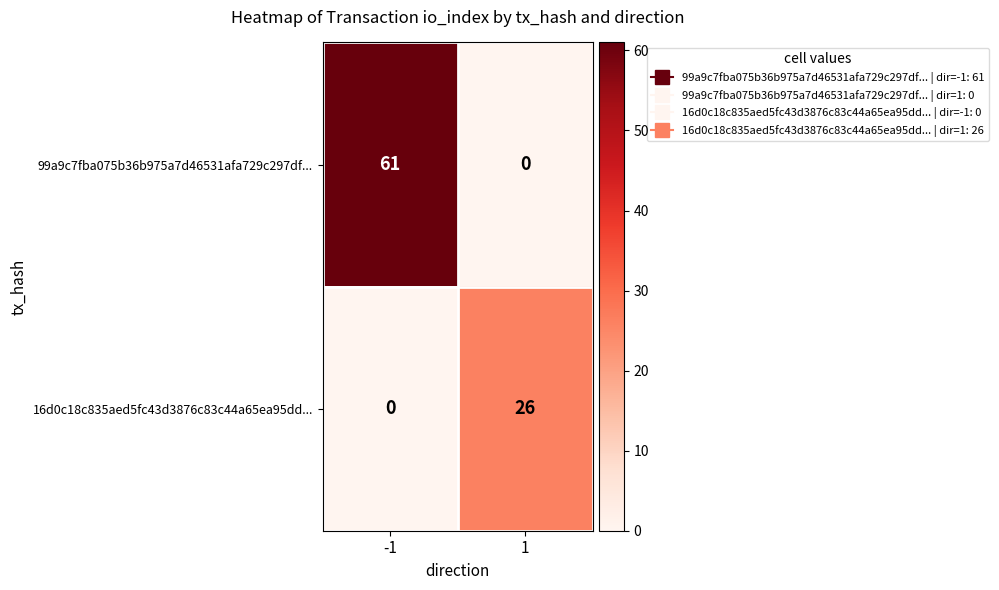

Which series has the largest total across all categories?

99a9c7fba075b36b975a7d46531afa729c297df...